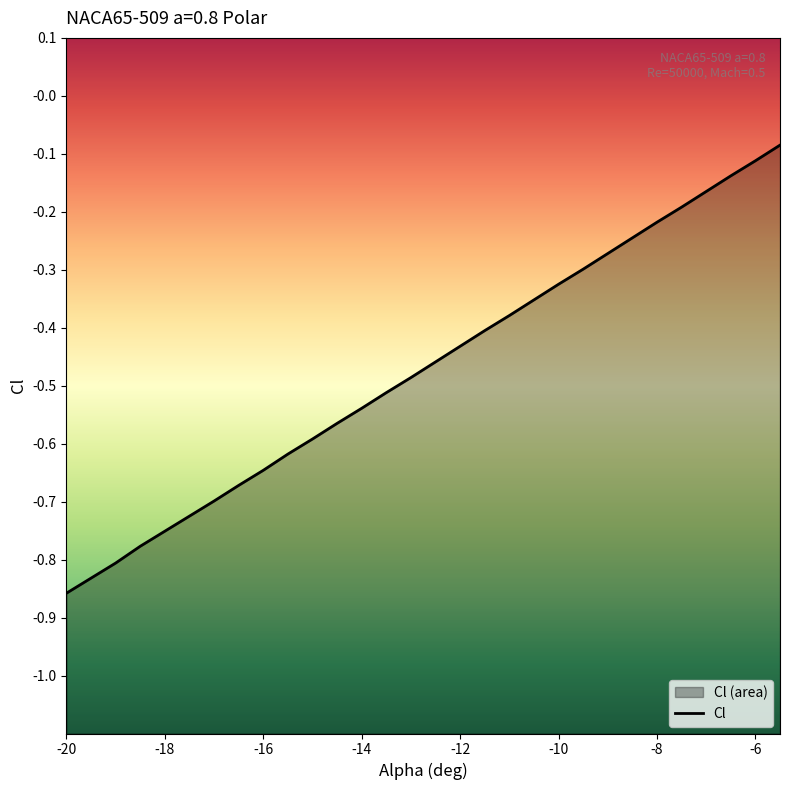

Reading right to left, extract all data points from this chart.

-5.5=-0.1	-6=-0.1	-6.5=-0.1	-7=-0.2	-7.5=-0.2	-8=-0.2	-8.5=-0.2	-9=-0.3	-9.5=-0.3	-10=-0.3	-10.5=-0.4	-11=-0.4	-11.5=-0.4	-12=-0.4	-12.5=-0.5	-13=-0.5	-13.5=-0.5	-14=-0.5	-14.5=-0.6	-15=-0.6	-15.5=-0.6	-16=-0.6	-16.5=-0.7	-17=-0.7	-17.5=-0.7	-18=-0.8	-18.5=-0.8	-19=-0.8	-19.5=-0.8	-20=-0.9